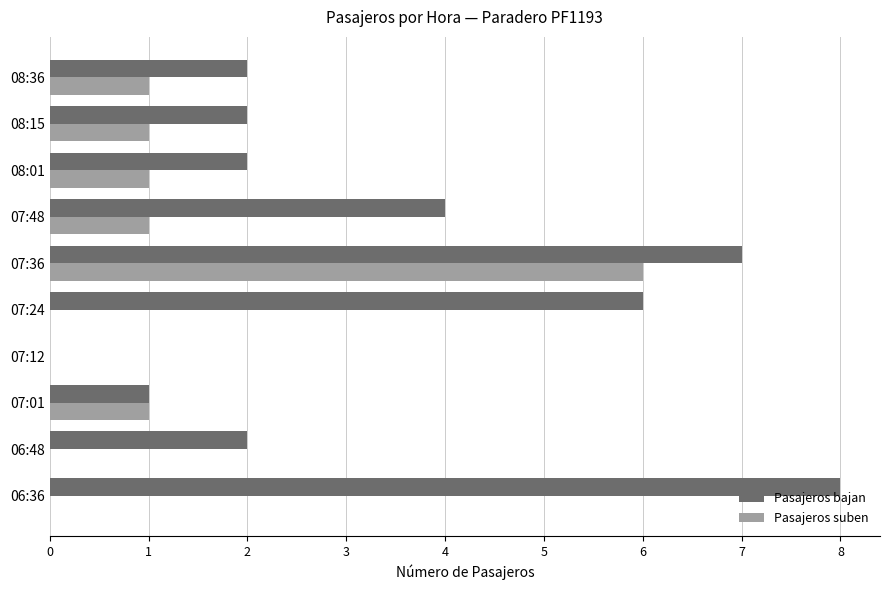

What is the sum of all Pasajeros bajan values?

34